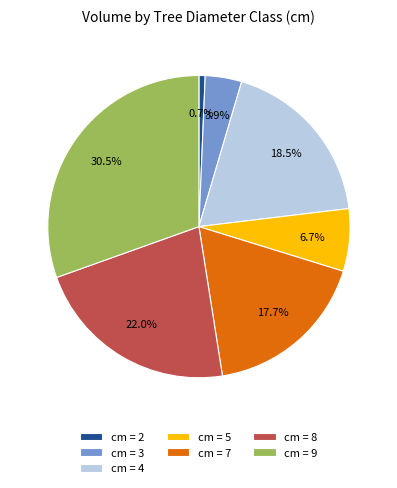

What is the smallest slice in the pie chart?

cm = 2